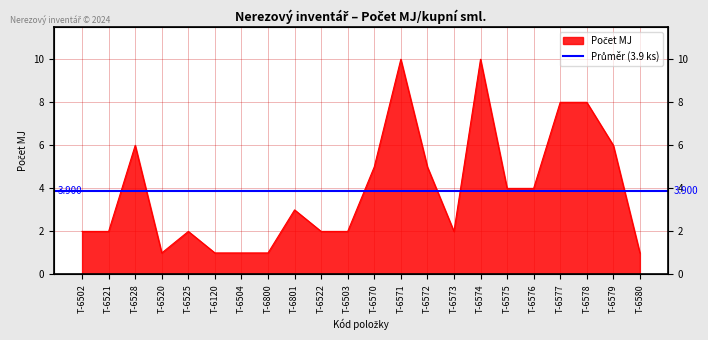

What value does the data have at T-6503?

2